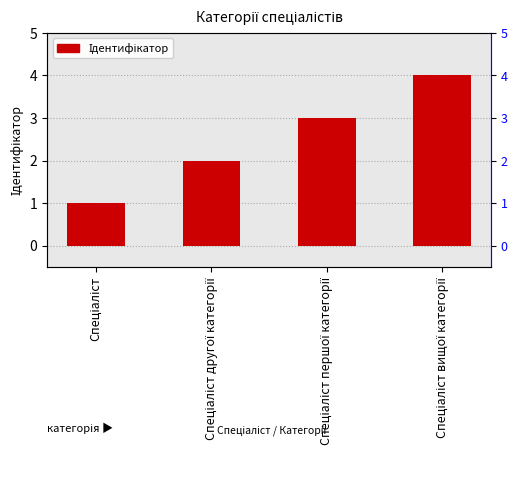

Which label corresponds to the largest value in the chart?

Спеціаліст вищої категорії